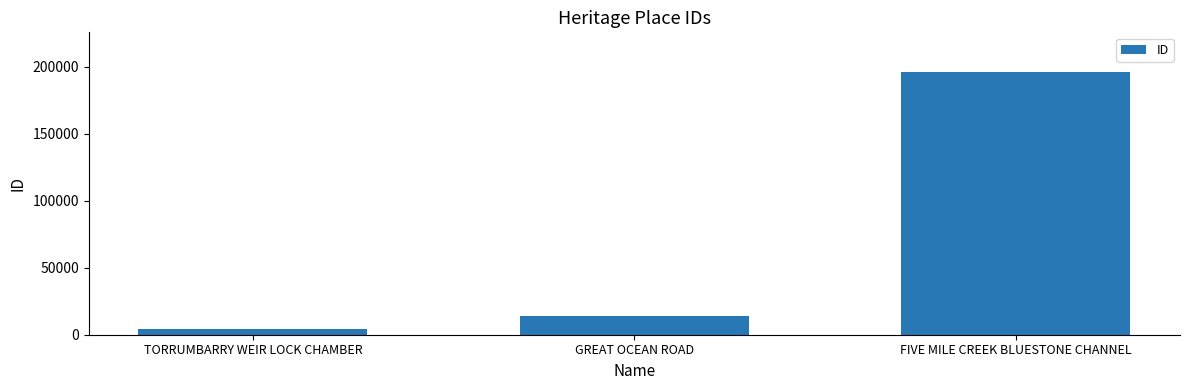

How many series are shown in this chart?

1